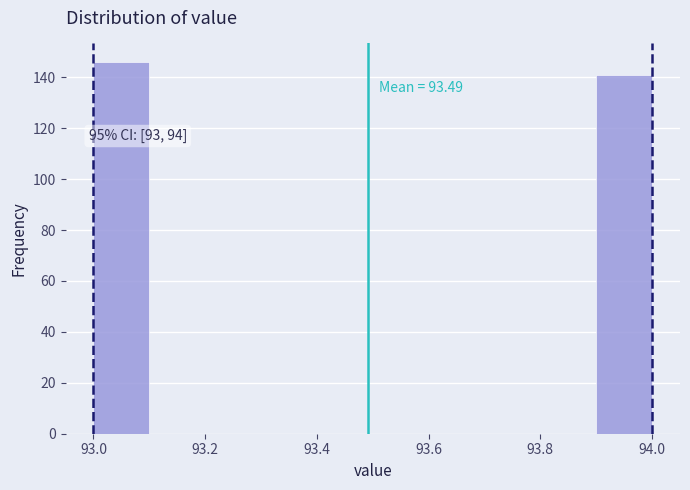

Over which range of the x-axis is the bar tallest?

93.0 to 93.1